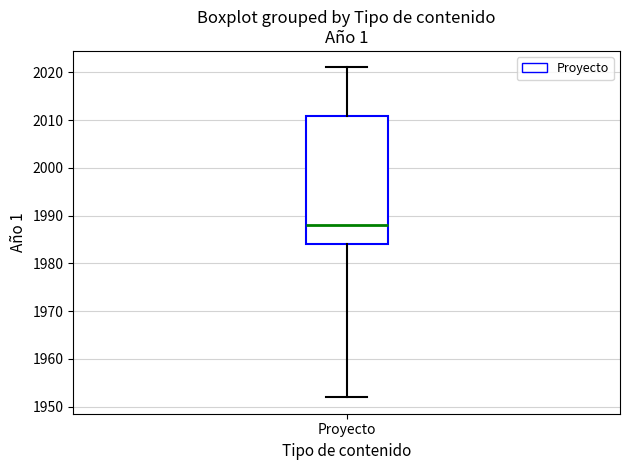

Where does the upper whisker of the box for Proyecto end on the y-axis? The values are not printed on the chart, so give them approximately, as read against the axis.

2021